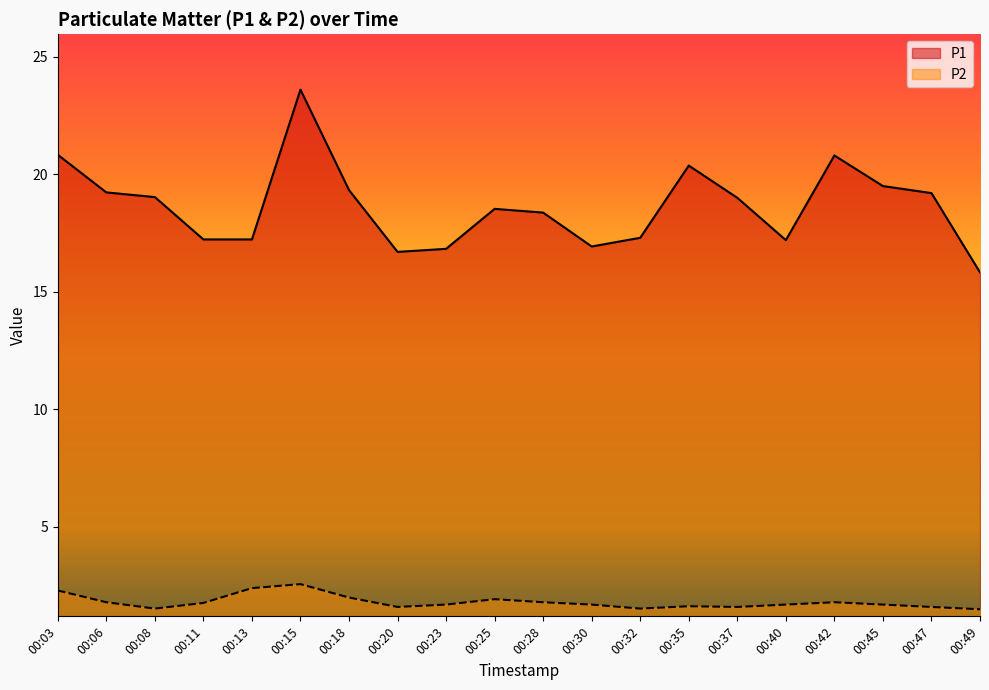

What is the total value across all series at 00:35?

22.0